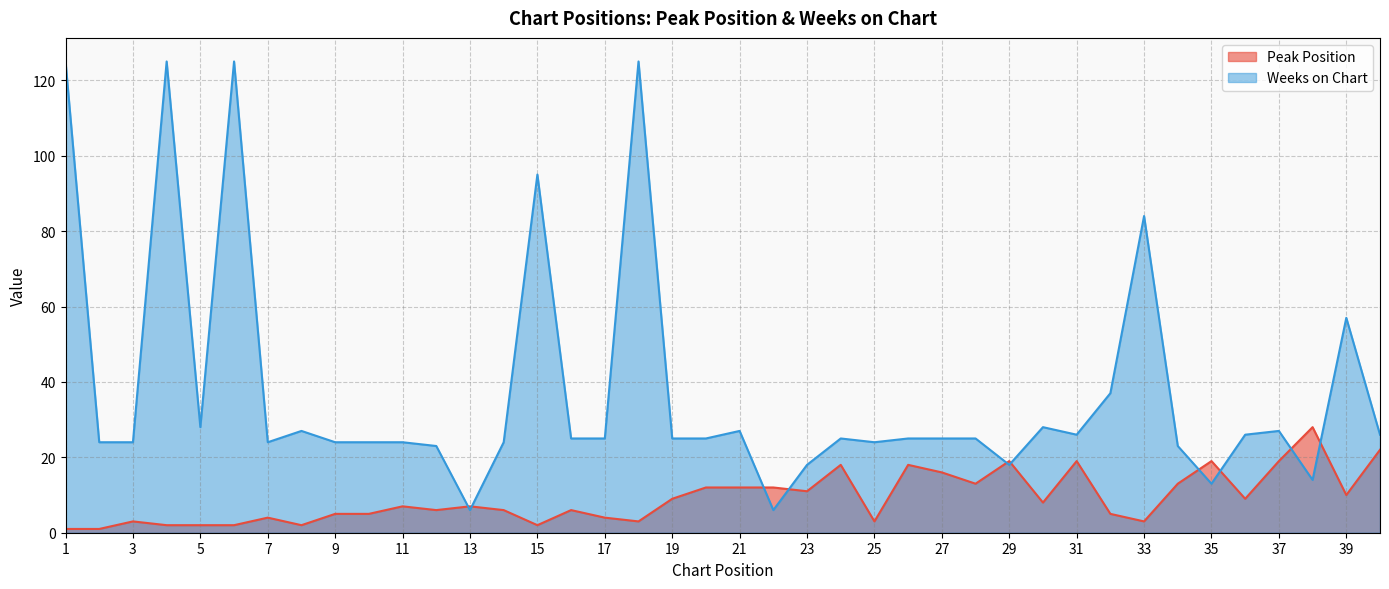

What is the difference between the maximum and minimum values in the Weeks on Chart series?

119